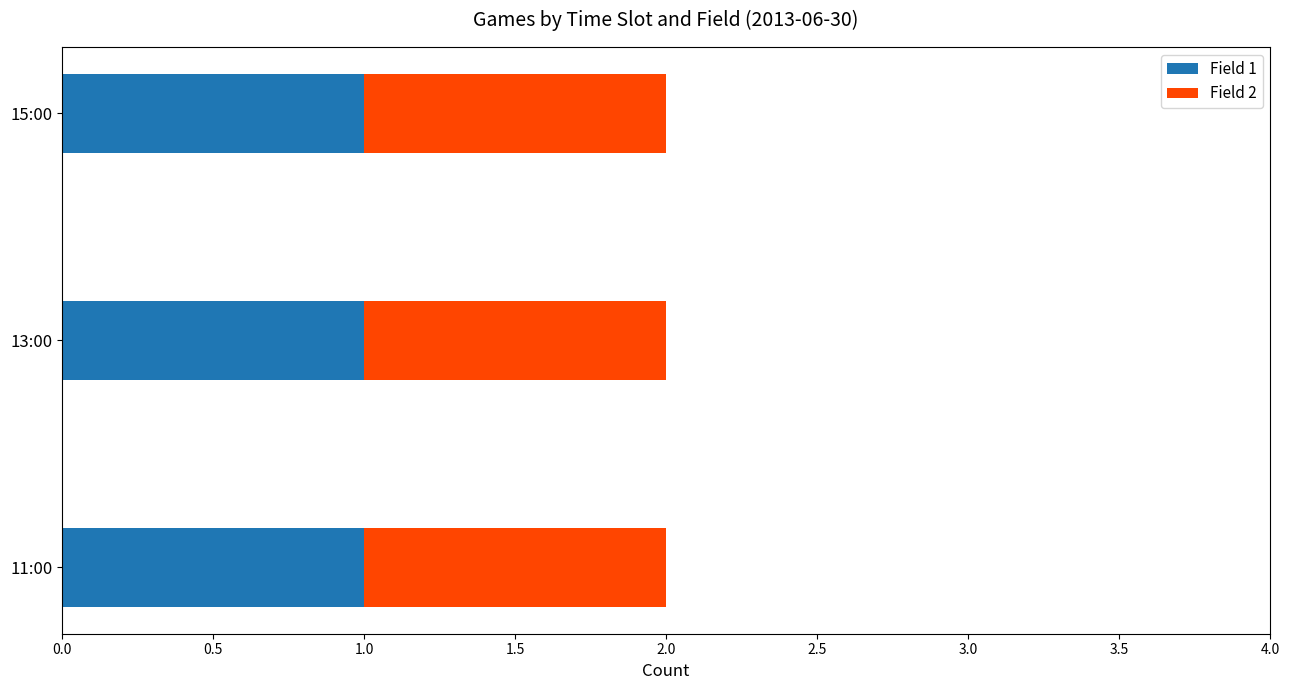

What is the value of the Field 2 bar at the 6th from the left?

1